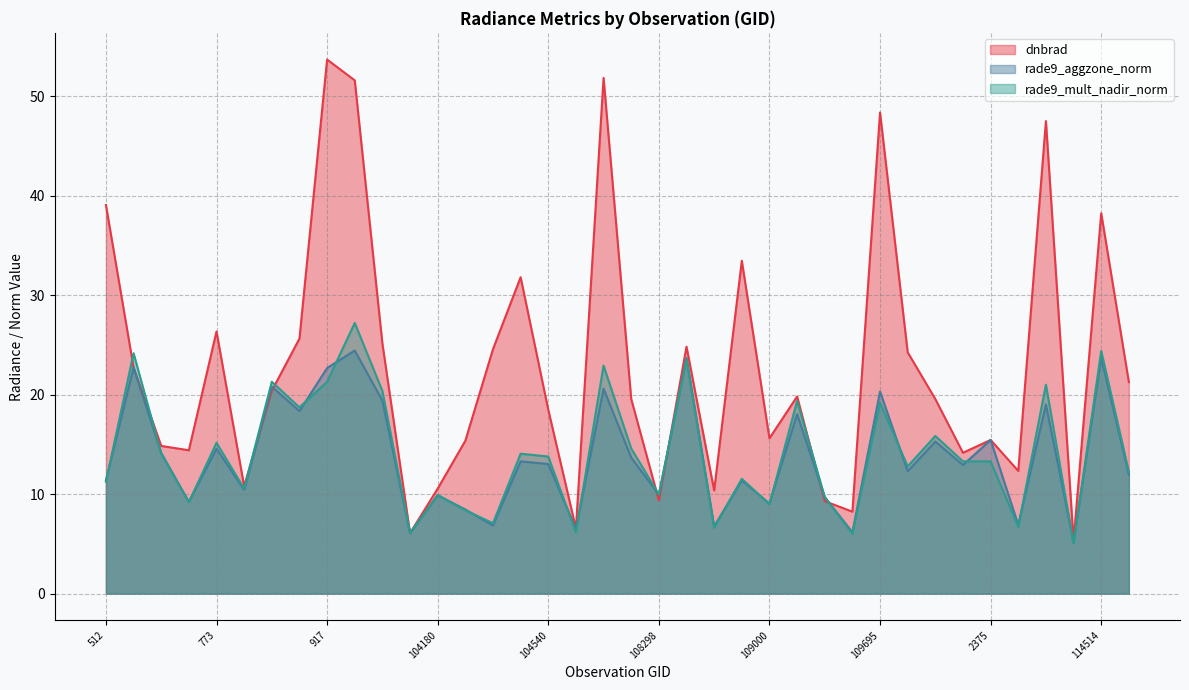

Between 104417 and 110058, which series saw the biggest shift?

rade9_mult_nadir_norm